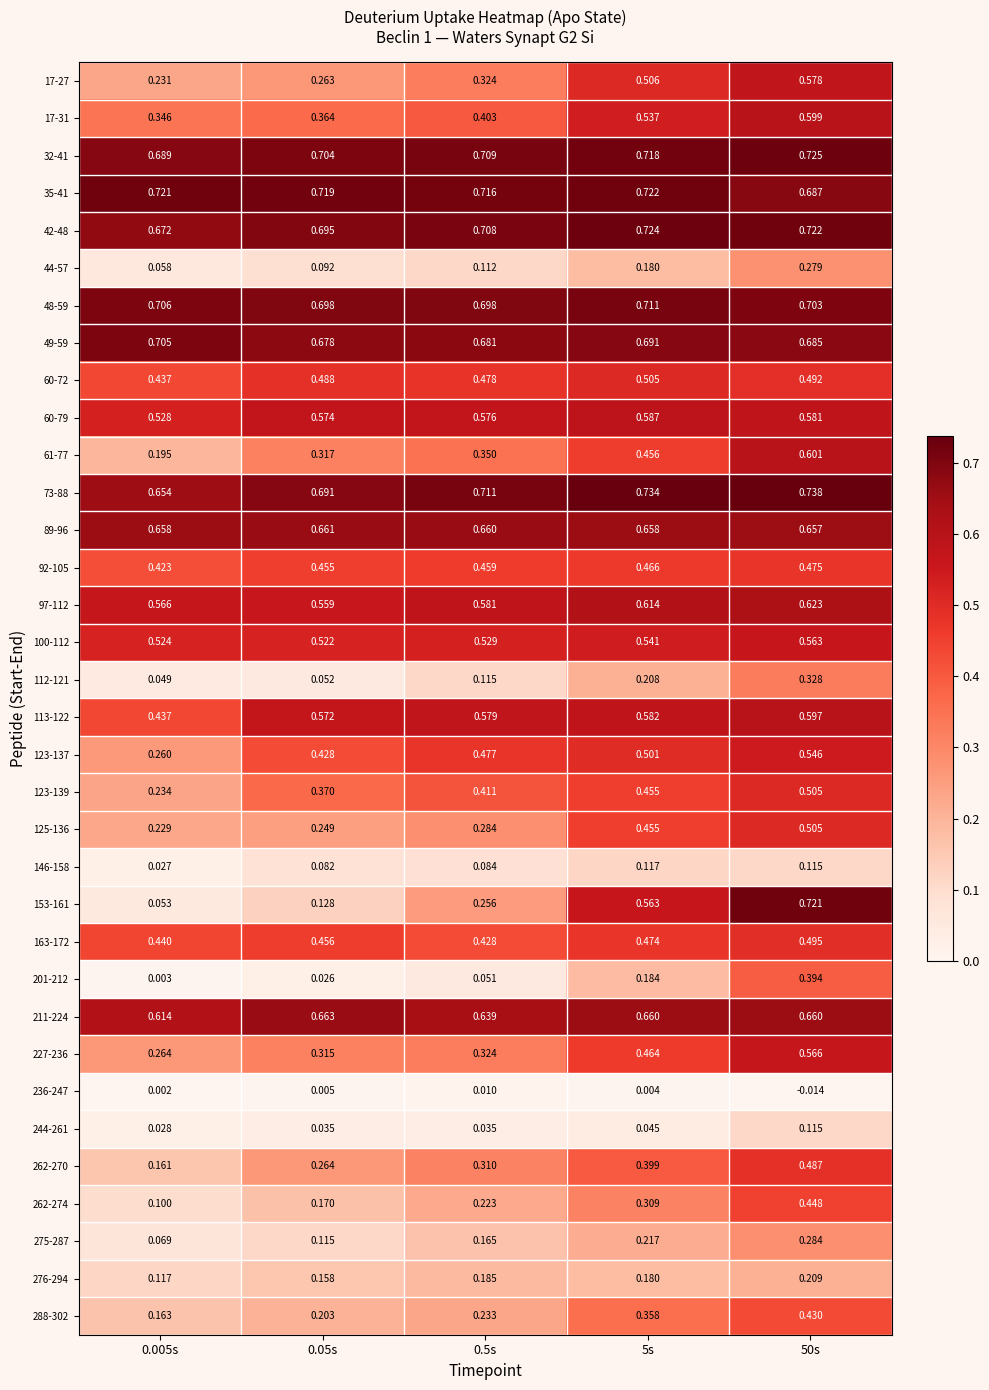

How many categories are shown in the chart?

5